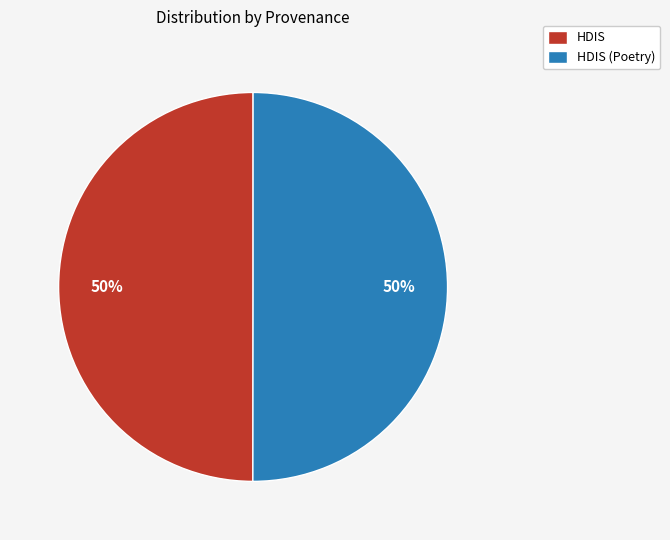

What is the ratio of the value at HDIS (Poetry) to the value at HDIS?

1.0